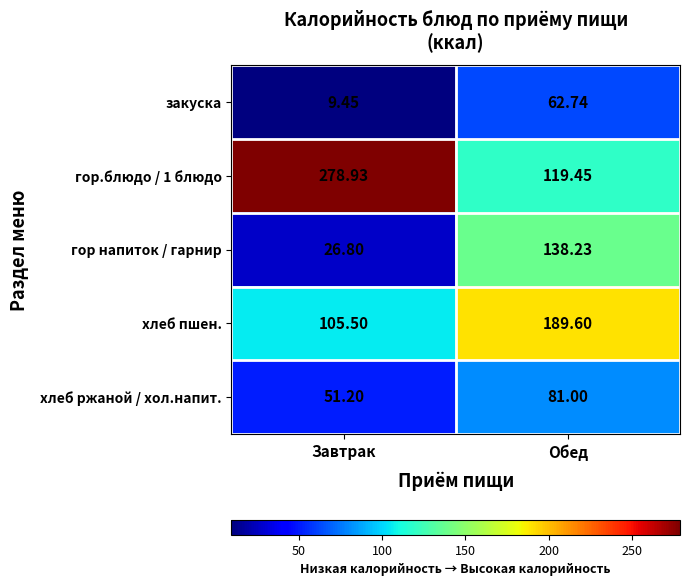

At which label does закуска reach its peak?

Обед